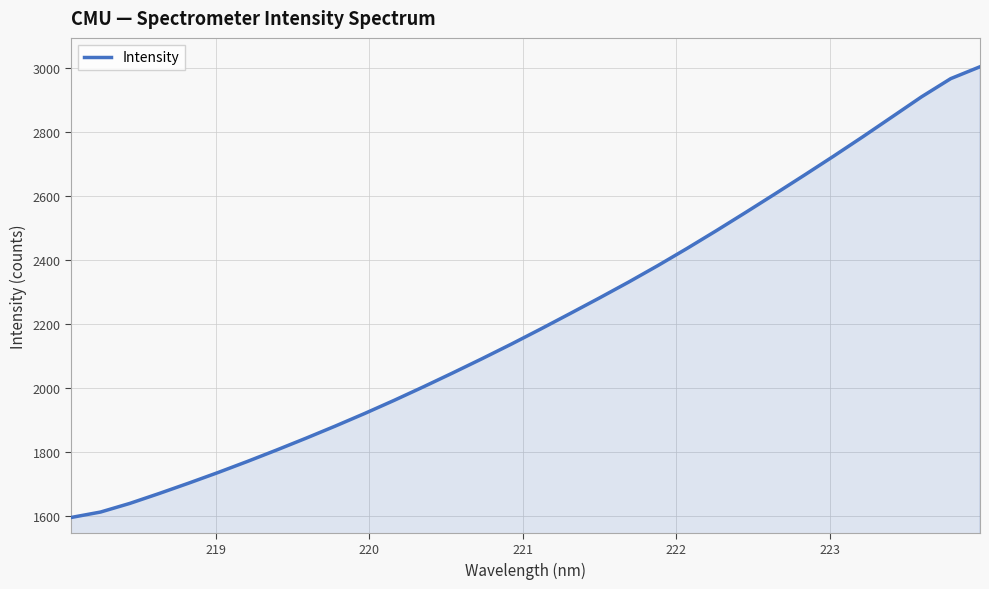

What is the minimum value shown in the chart?

1596.8